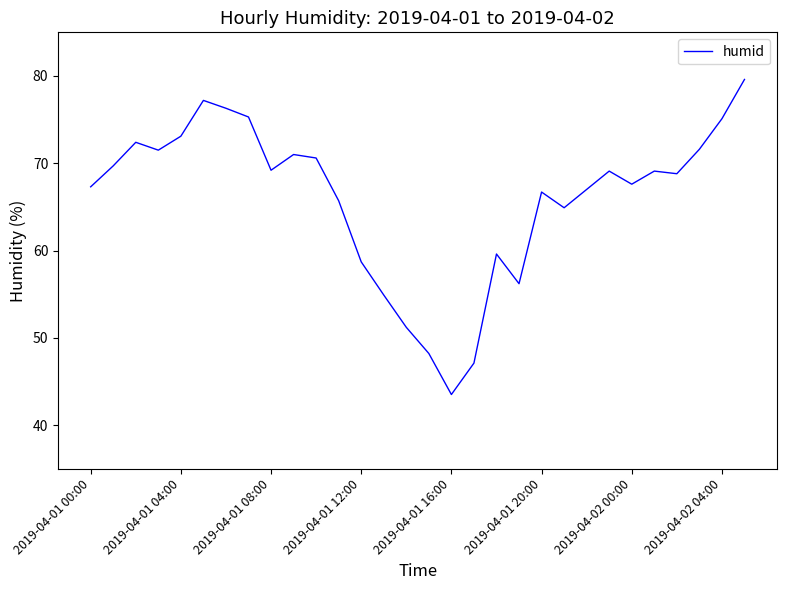

What is the greatest value displayed?

79.6